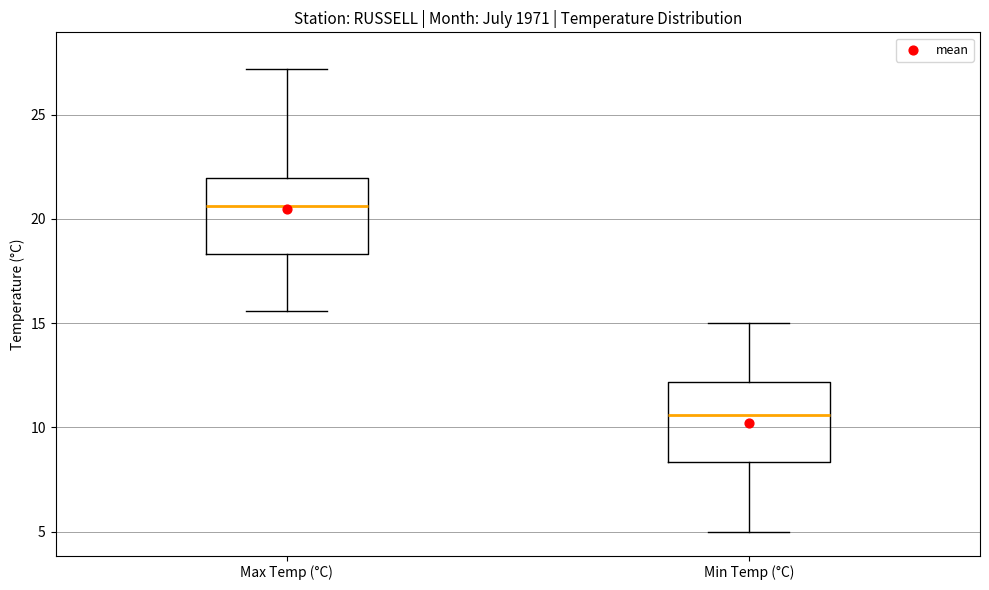

Where does the median line of the box for Min Temp (°C) sit on the y-axis? The values are not printed on the chart, so give them approximately, as read against the axis.

10.5